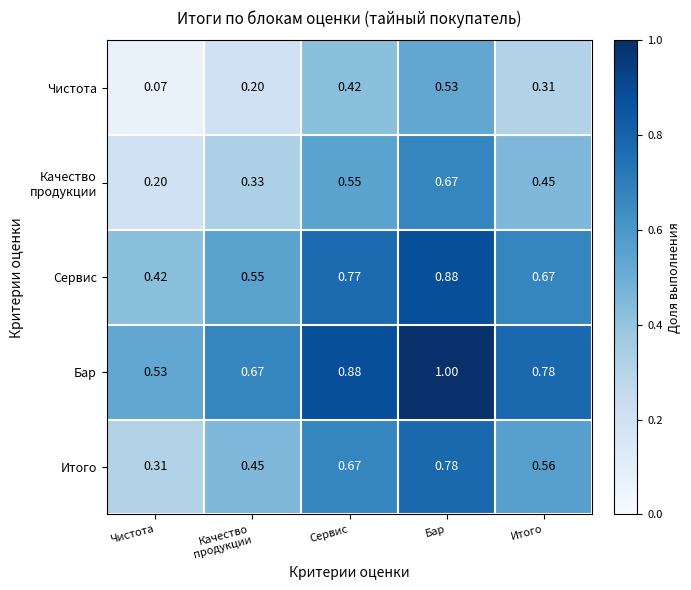

At which category is the sum across all series the highest?

Бар